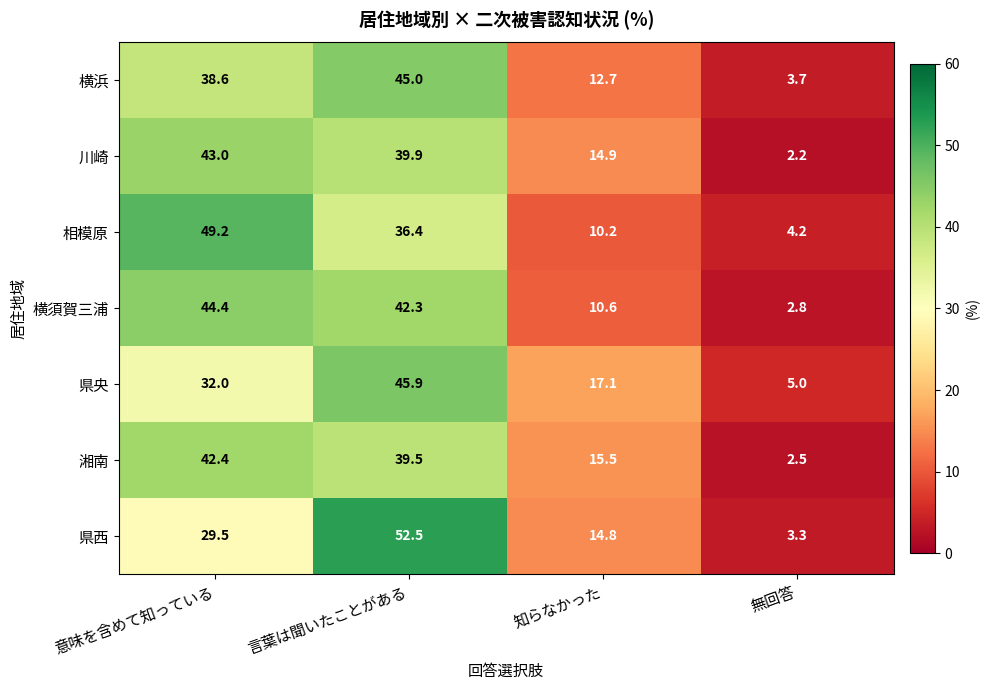

At which category is the sum across all series the highest?

言葉は聞いたことがある